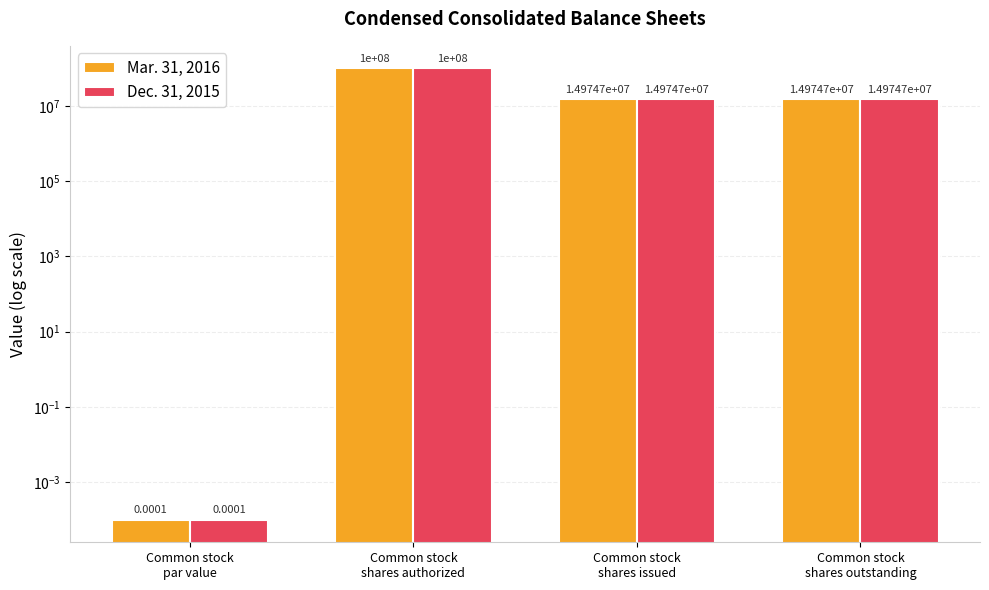

Count the Dec. 31, 2015 values in the range 14974718 to 100000000.

3